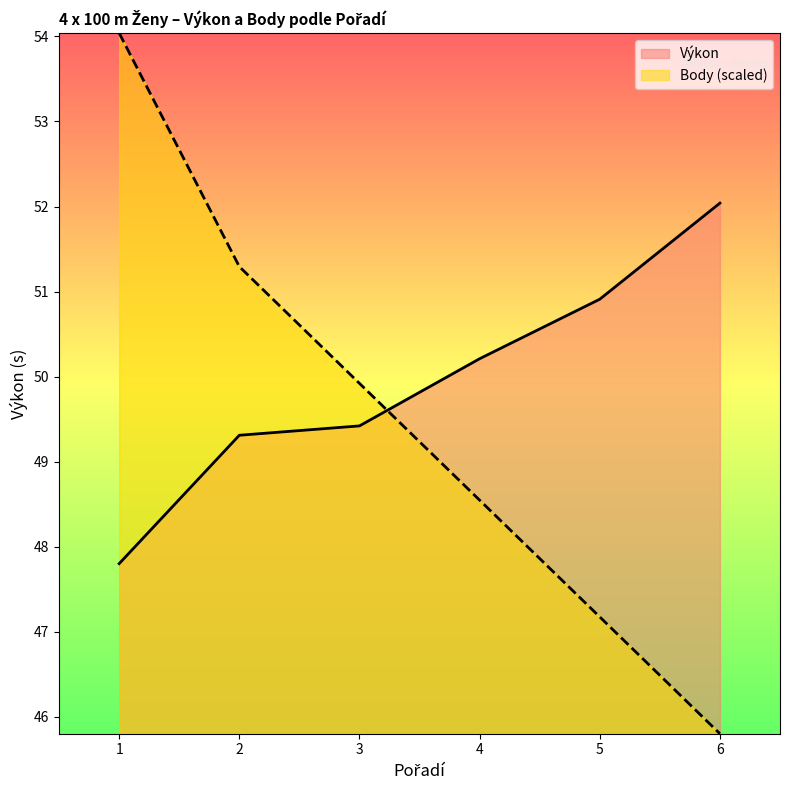

Does the chart have visible grid lines?

No